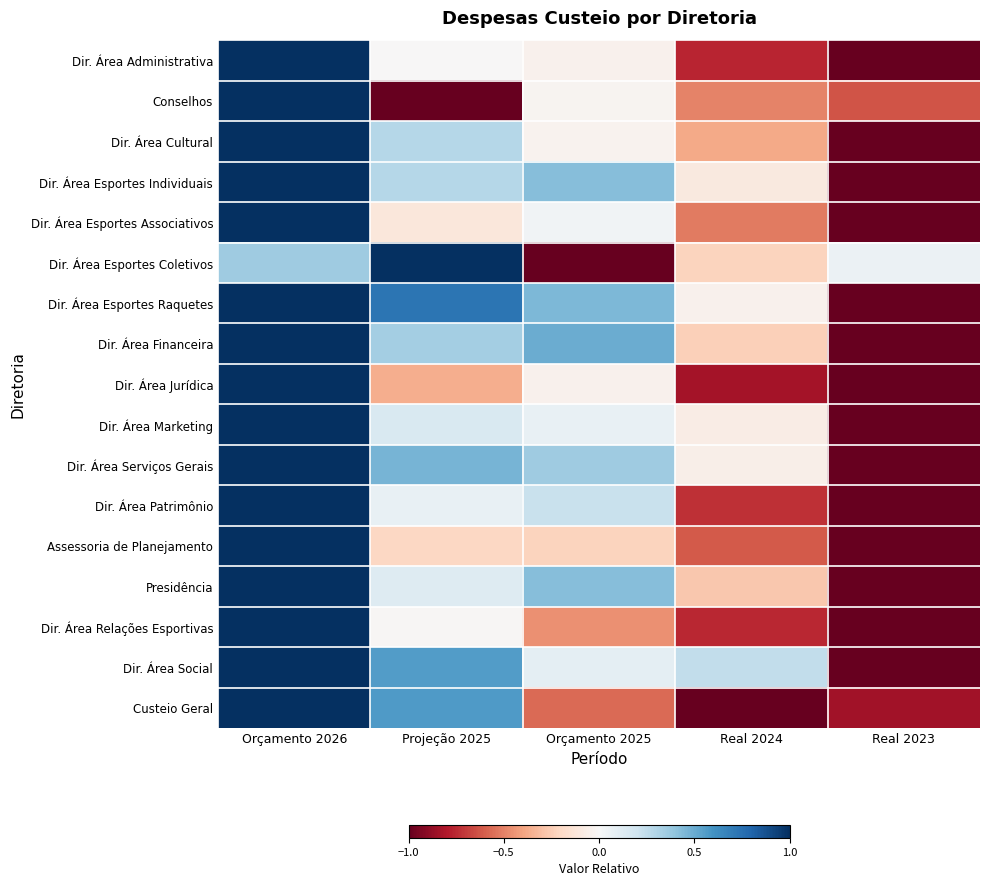

Between Orçamento 2025 and Real 2024, which is larger?

Orçamento 2025